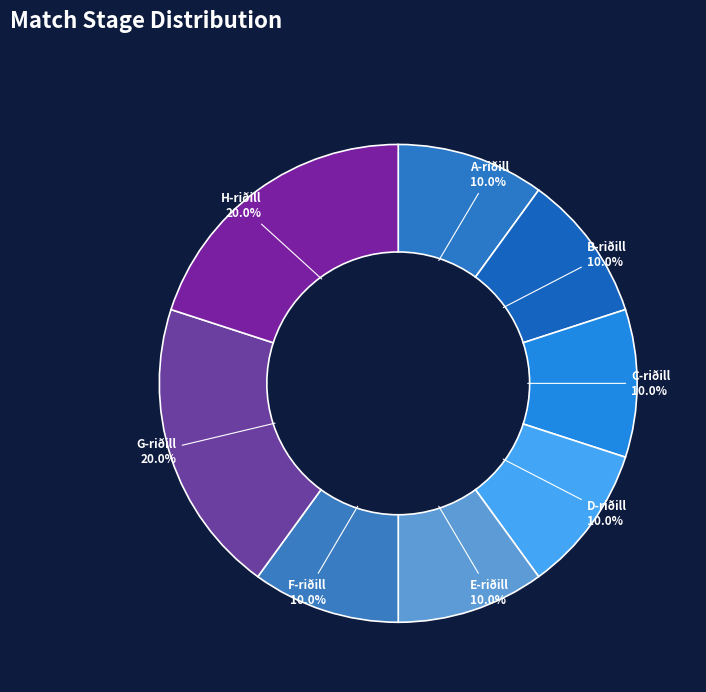

How many slices are in this pie chart?

8